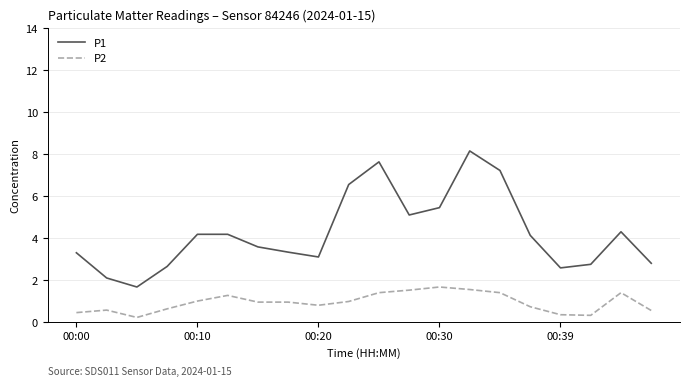

List the series in order of their overall mean, lowest first.

P2, P1